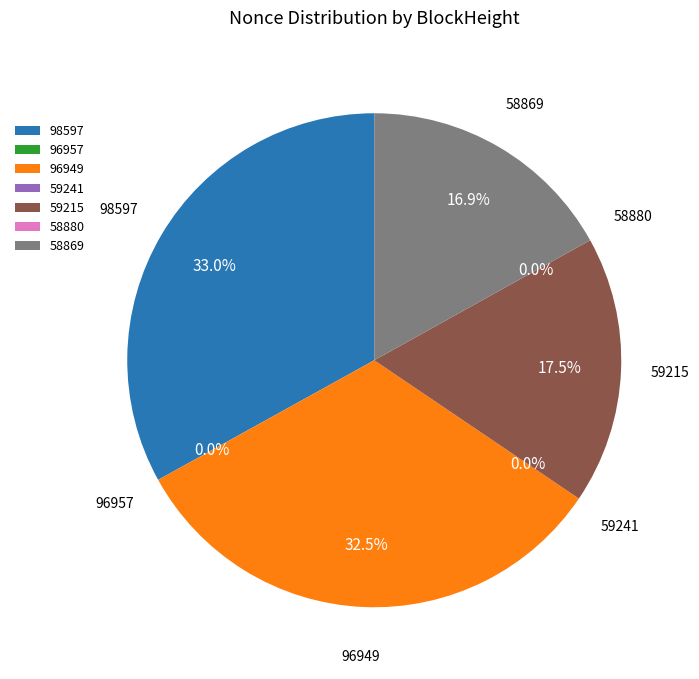

To the nearest percent, what is the difference between the 58869 and 58880 slice percentages?

17%